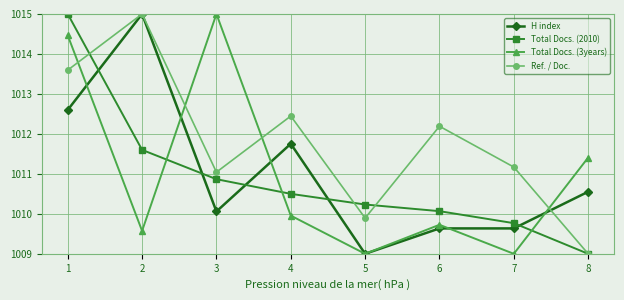

What is the value of the H index point at the 4th from the left?

1011.8